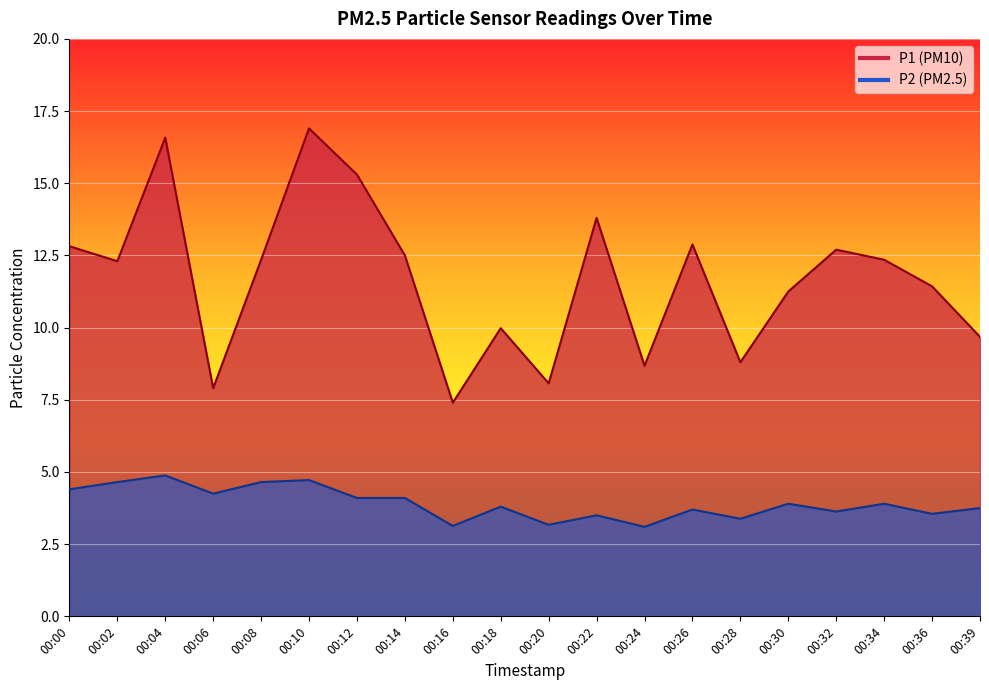

What is the difference between the highest and lowest values at 00:02?

7.7